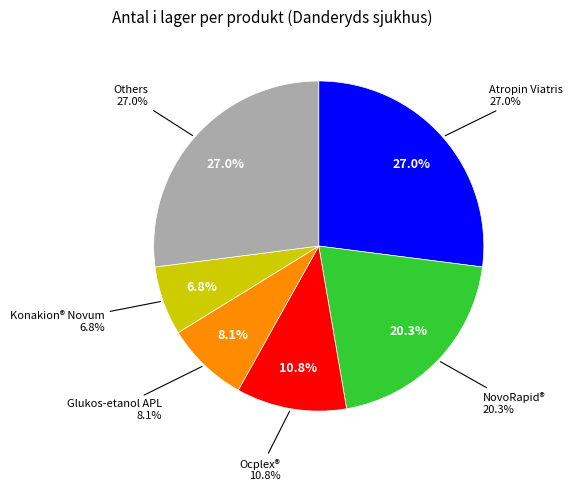

Do Natriumtiosulfat APL and Ocplex® together represent more than half of the pie?

No